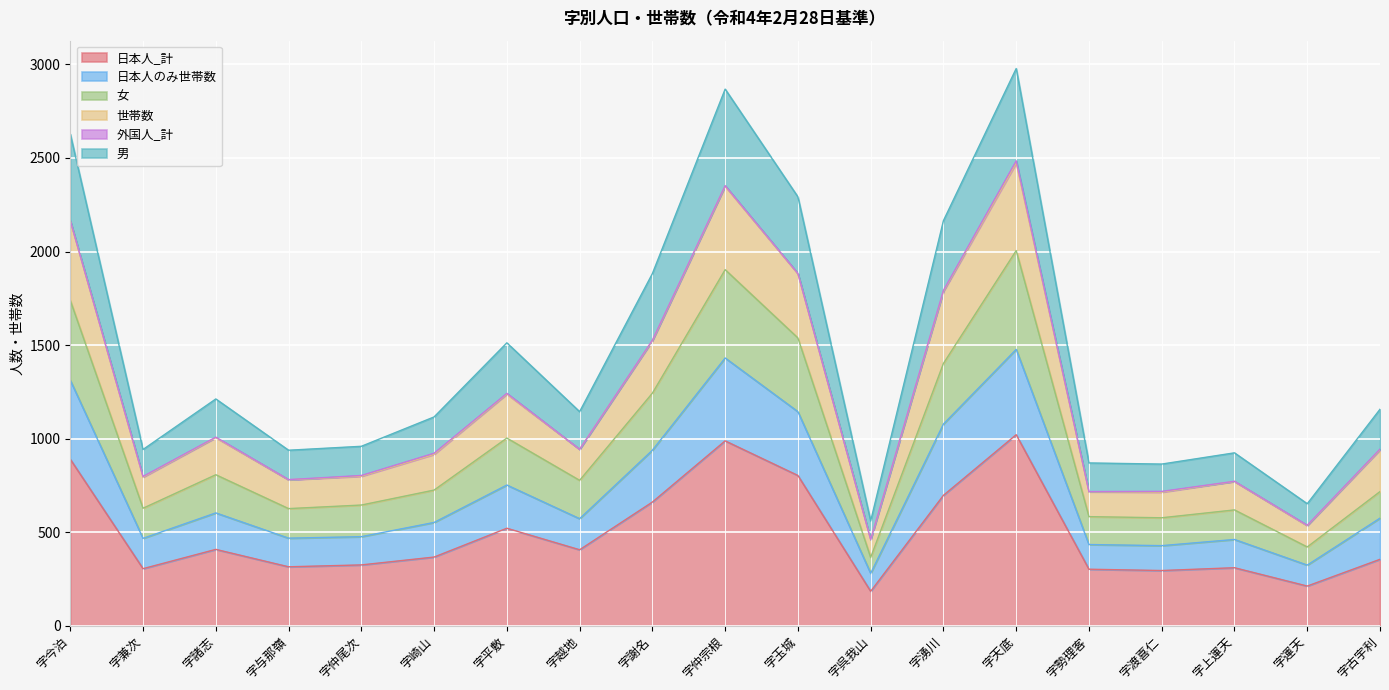

At which label is 日本人_計 closest to 602?

字謝名